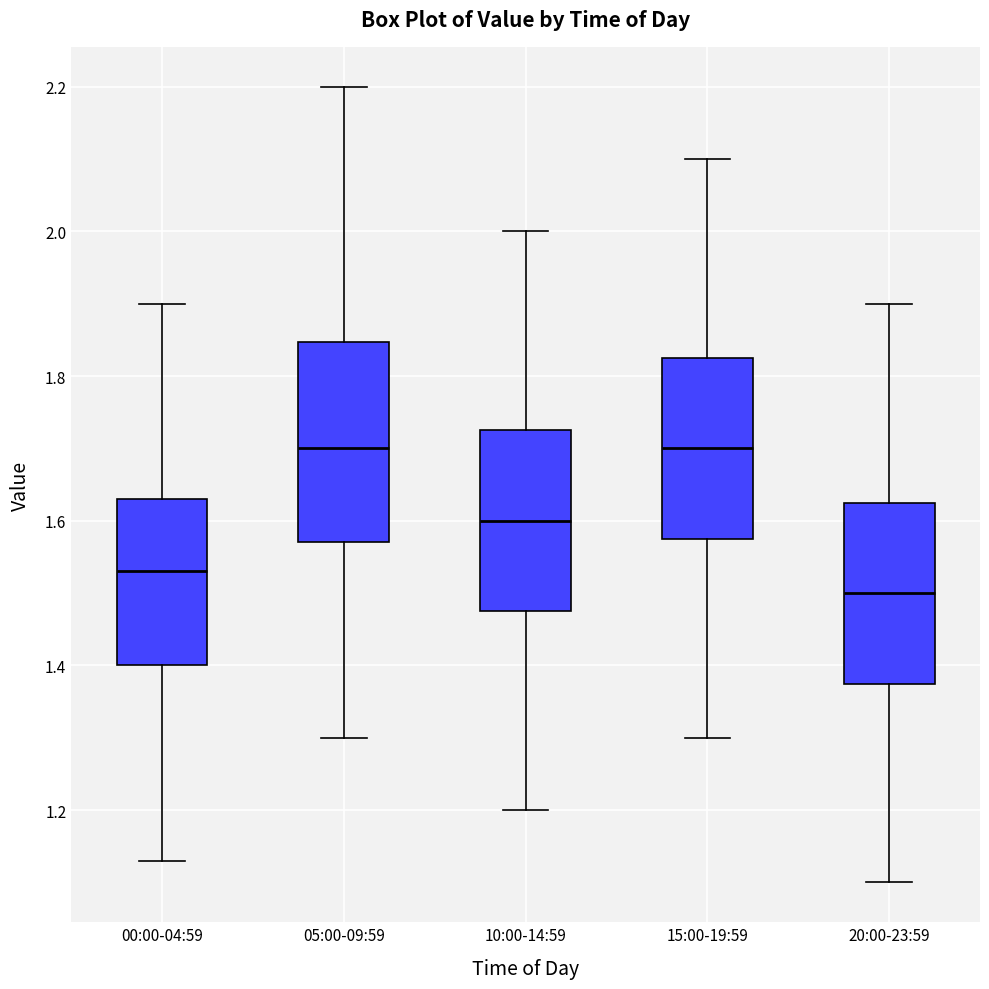

Where is the upper edge of the box for 15:00-19:59 on the y-axis? The values are not printed on the chart, so give them approximately, as read against the axis.

1.82